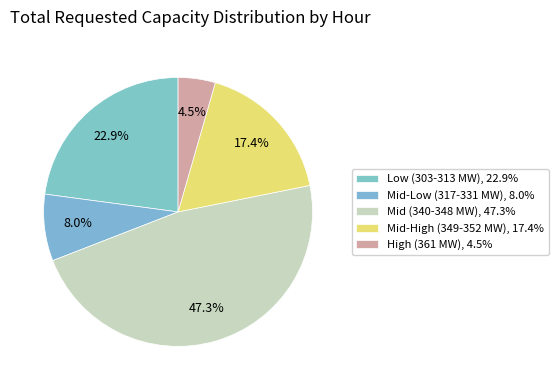

How many slices are in this pie chart?

5